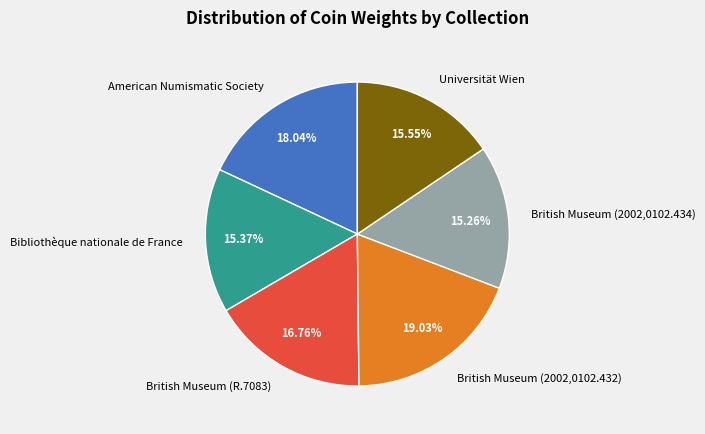

Between American Numismatic Society and Universität Wien, which is larger?

American Numismatic Society